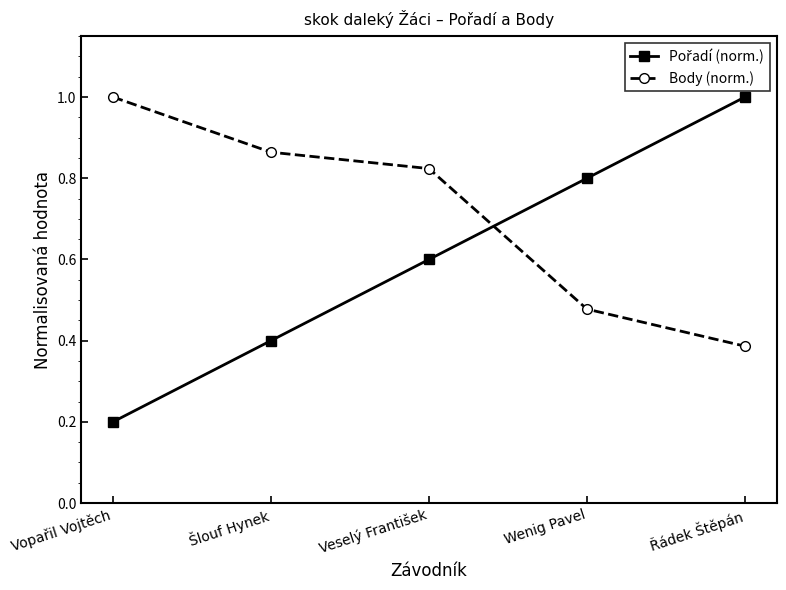

What is the sum of all Body (norm.) values?

3.6